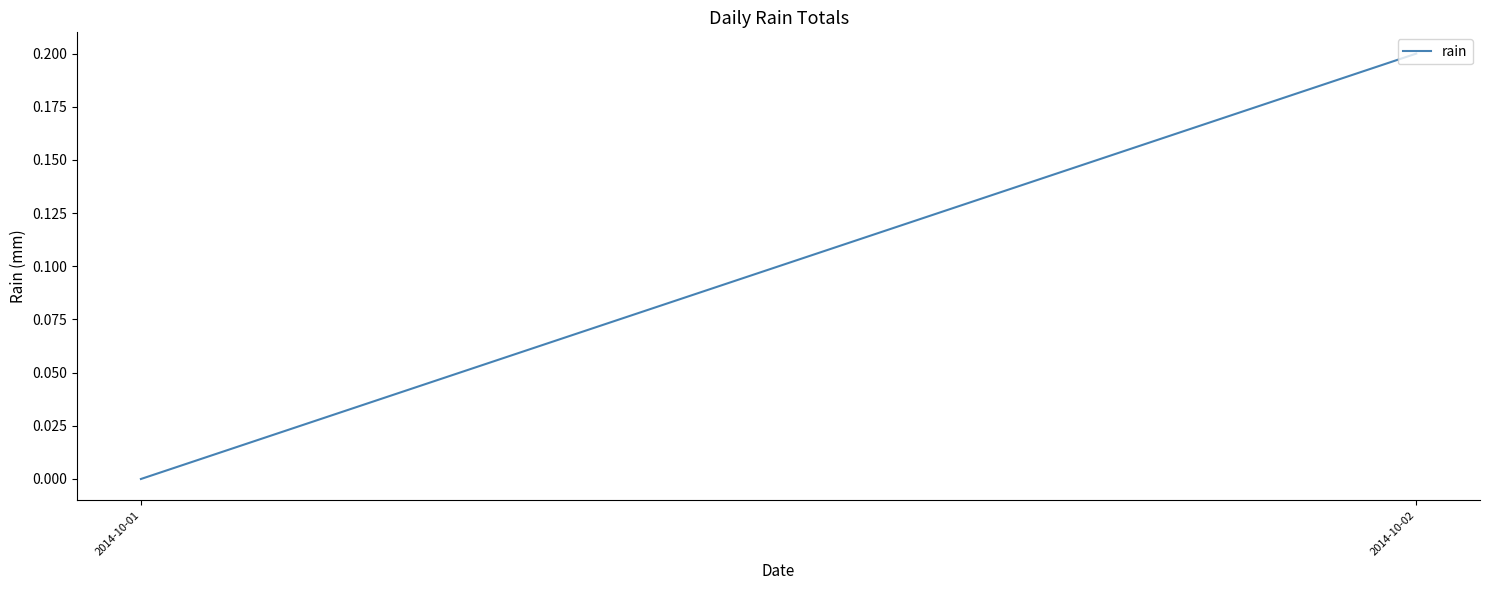

Where is the data nearest to the value 0?

2014-10-01